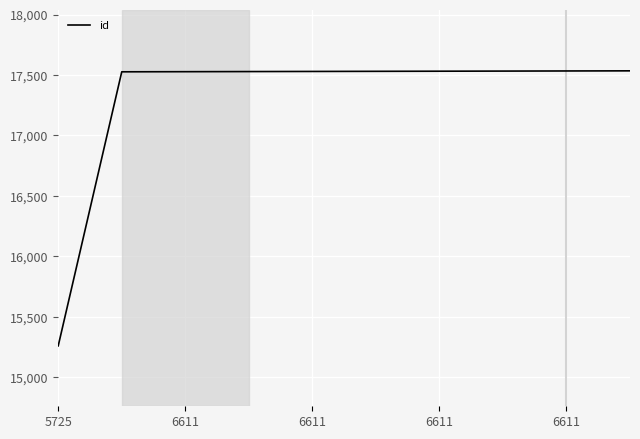

What is the sum of all values?

173029